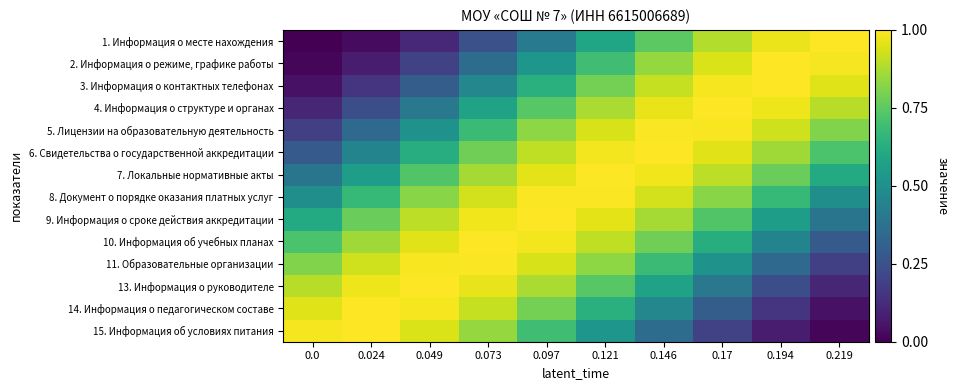

Count the number of data series in this chart.

14